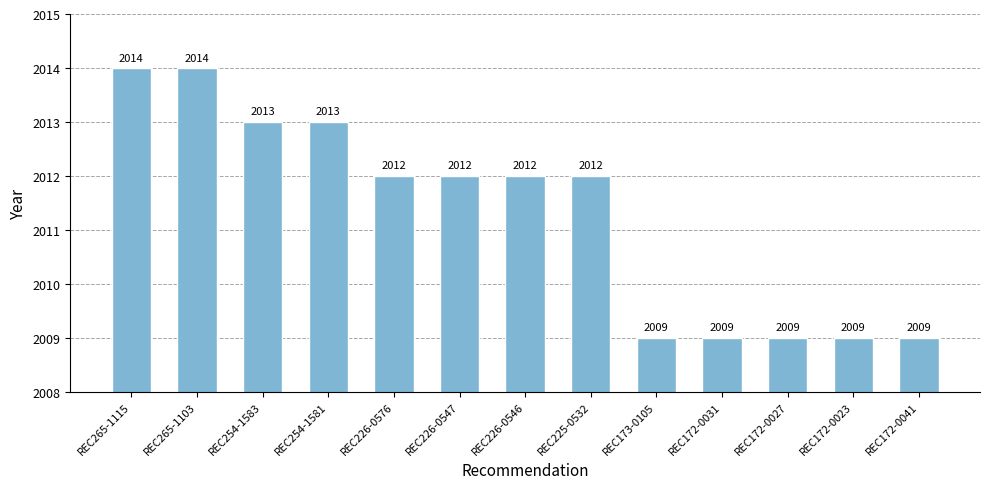

Reading left to right, transcribe all the data shown in this chart.

REC265-1115=2014	REC265-1103=2014	REC254-1583=2013	REC254-1581=2013	REC226-0576=2012	REC226-0547=2012	REC226-0546=2012	REC225-0532=2012	REC173-0105=2009	REC172-0031=2009	REC172-0027=2009	REC172-0023=2009	REC172-0041=2009